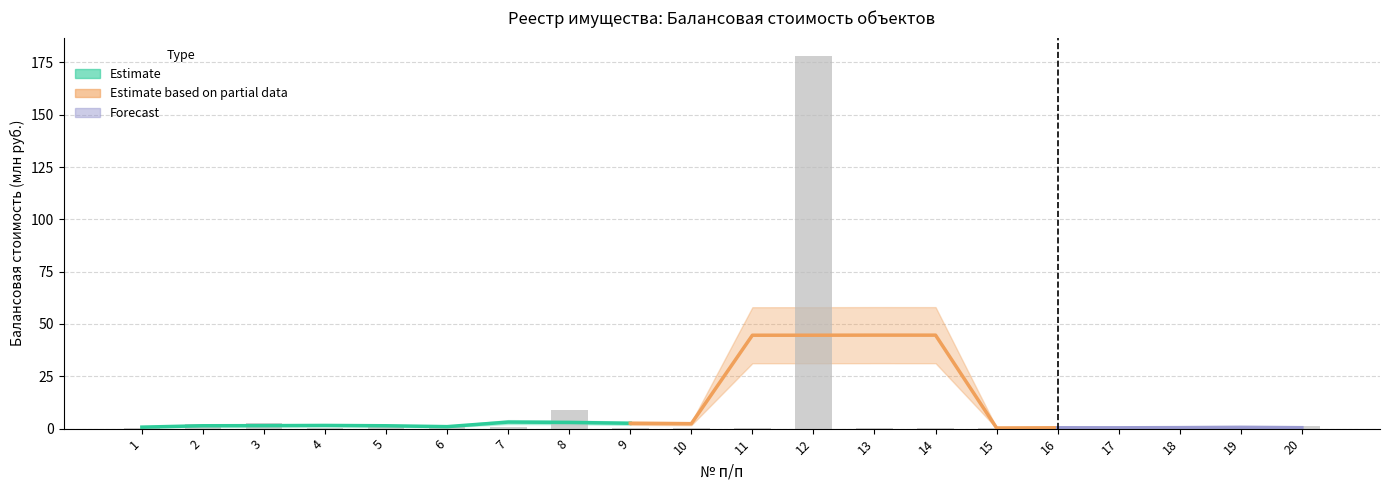

What is the sum of all values?

200.5